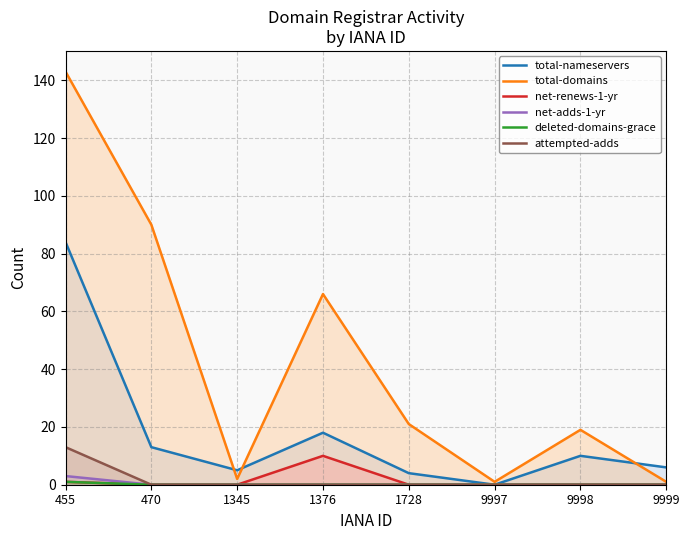

Read the total-nameservers value at 1728.

4